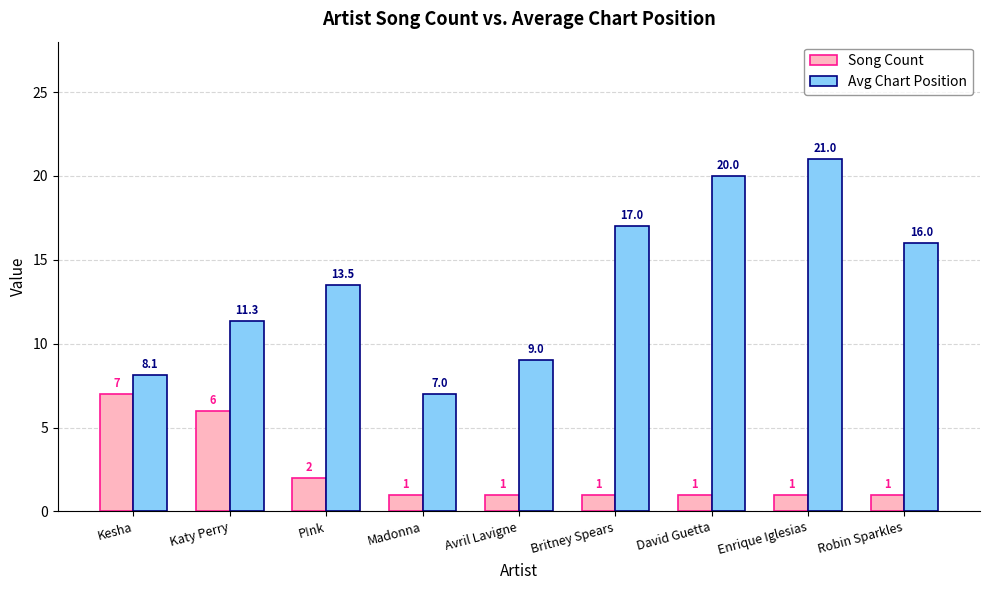

Which series has the widest spread of values?

Avg Chart Position